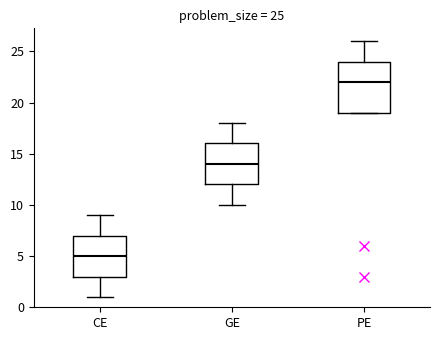

Which box has the lowest median line?

CE